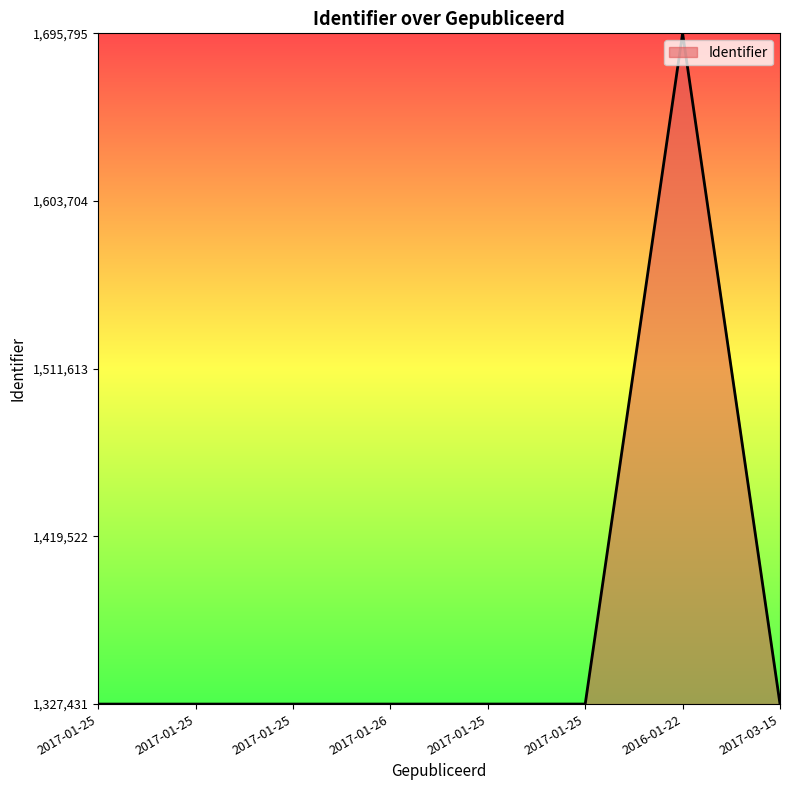

Is this an area chart (filled region under the line)?

Yes